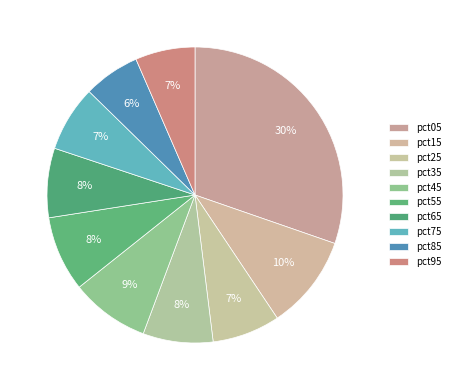

How many segments does this pie chart have?

10